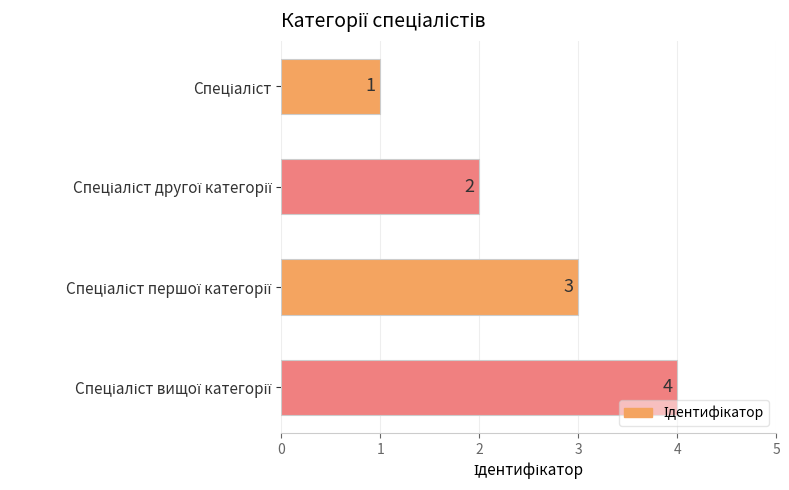

How many values are between 2 and 4?

3